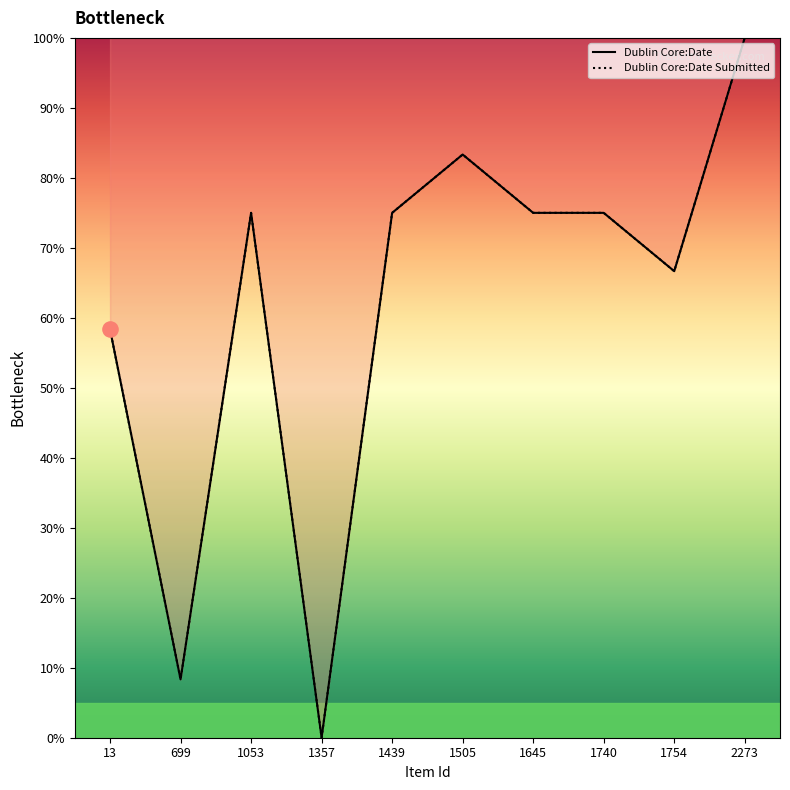

At which category is the sum across all series the highest?

2273